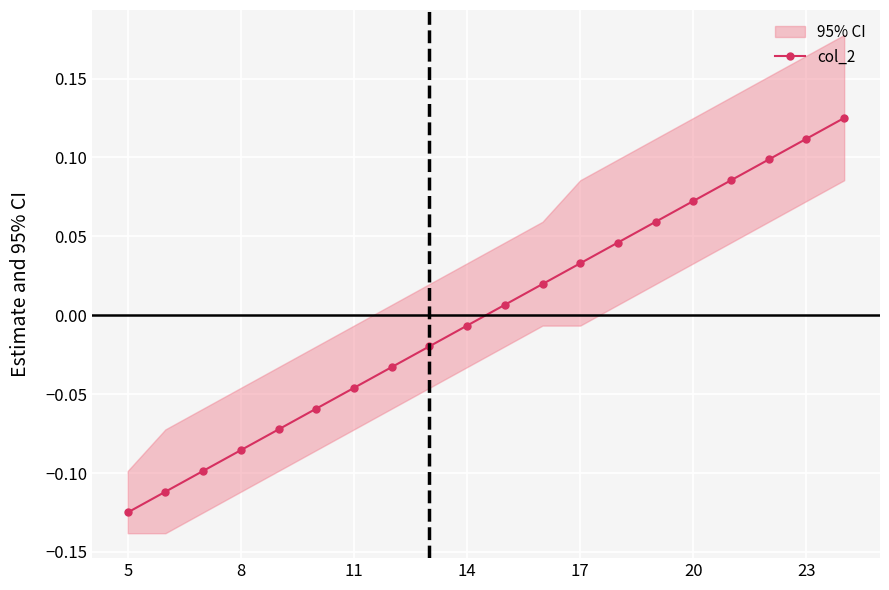

Is it true that col_2 equals 0.1 at 17?

False